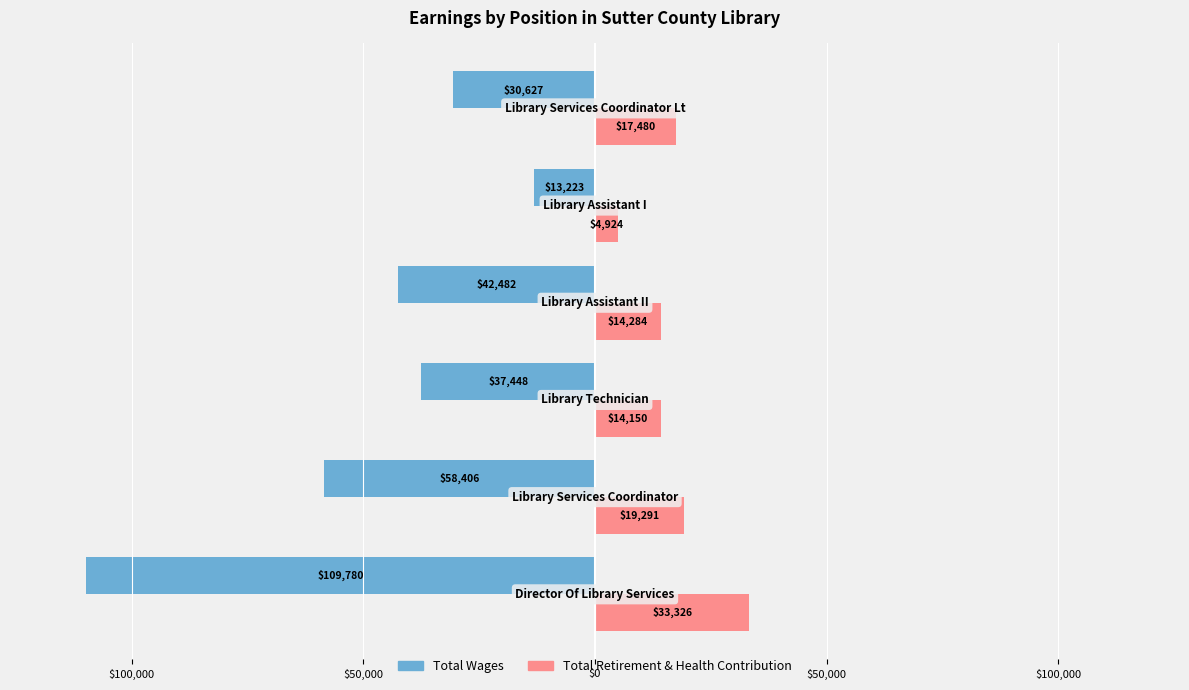

Which series has the largest range (max minus min)?

Total Wages